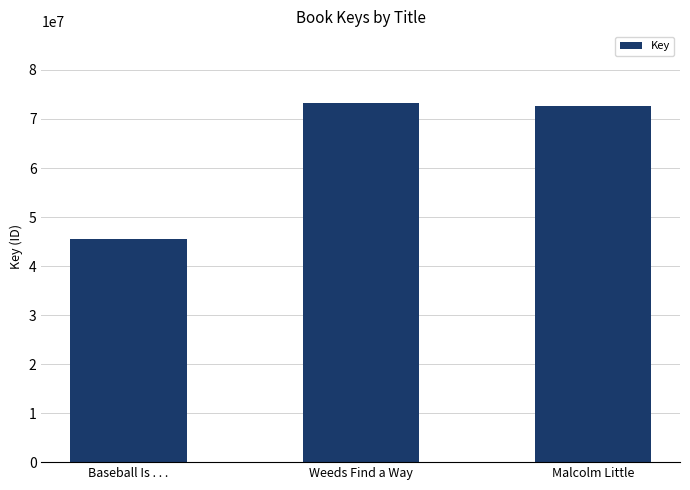

What position from the left is Weeds Find a Way?

2